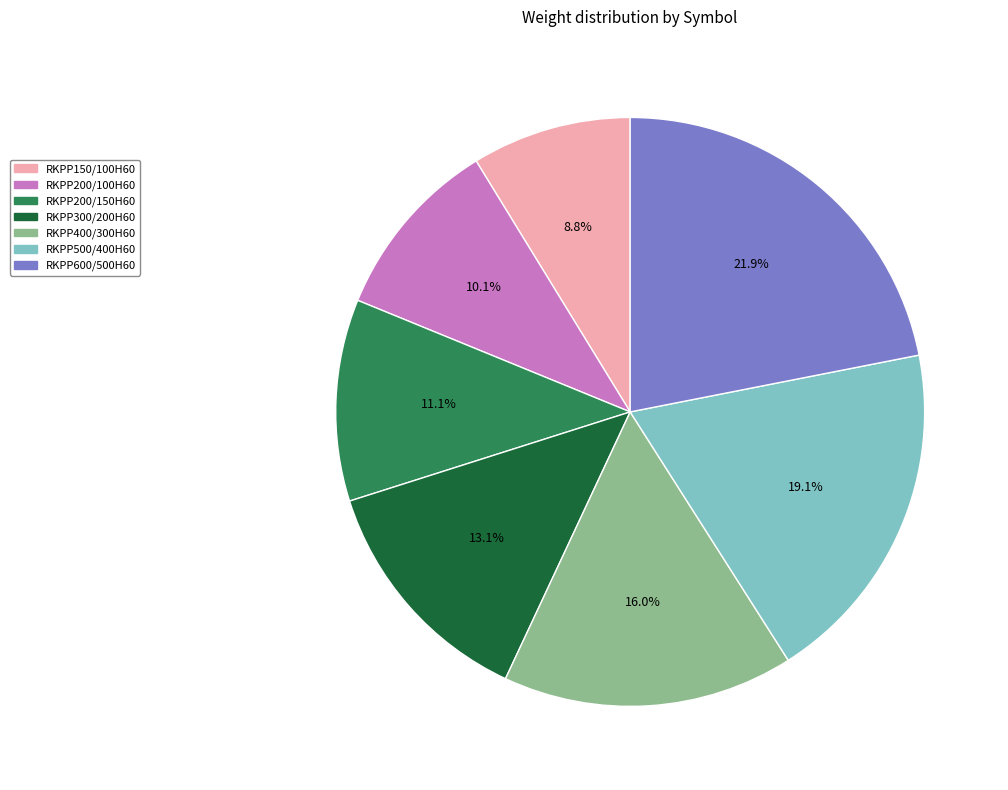

To the nearest percent, what portion does RKPP150/100H60 represent?

9%